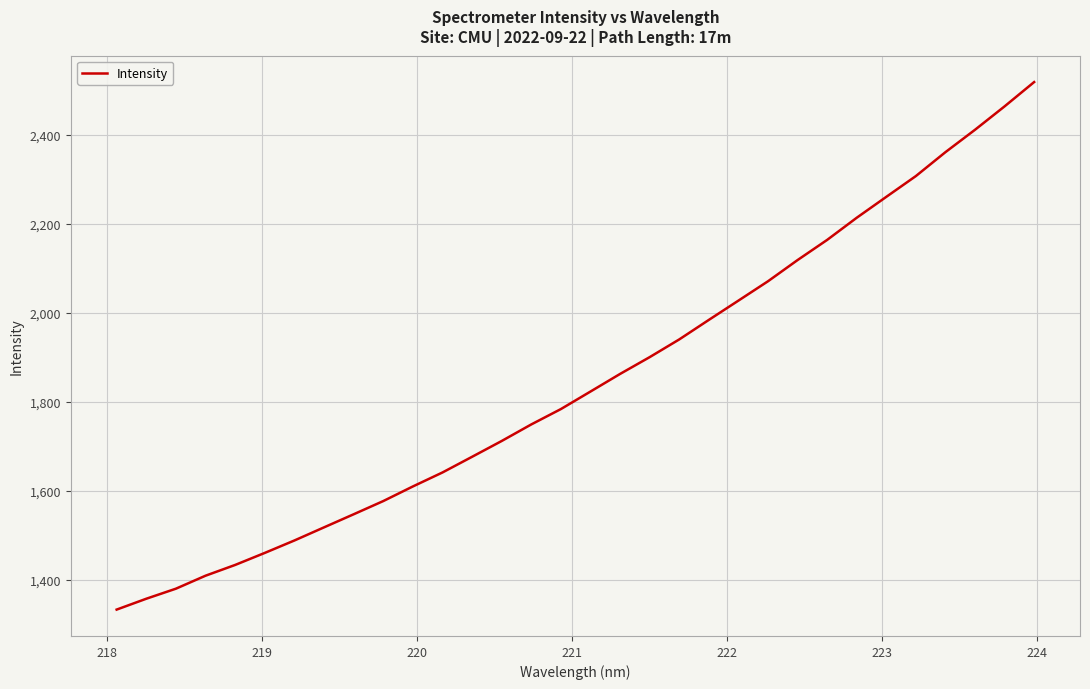

What is the smallest value displayed?

1333.3